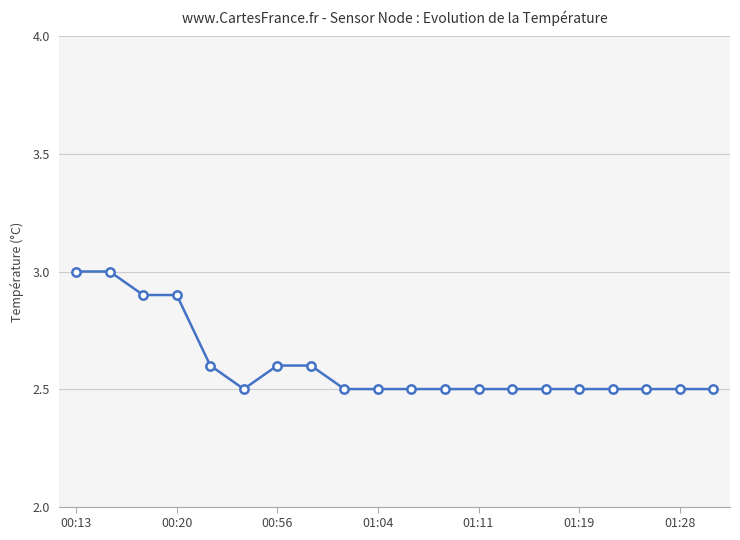

What is the maximum value shown in the chart?

3.0